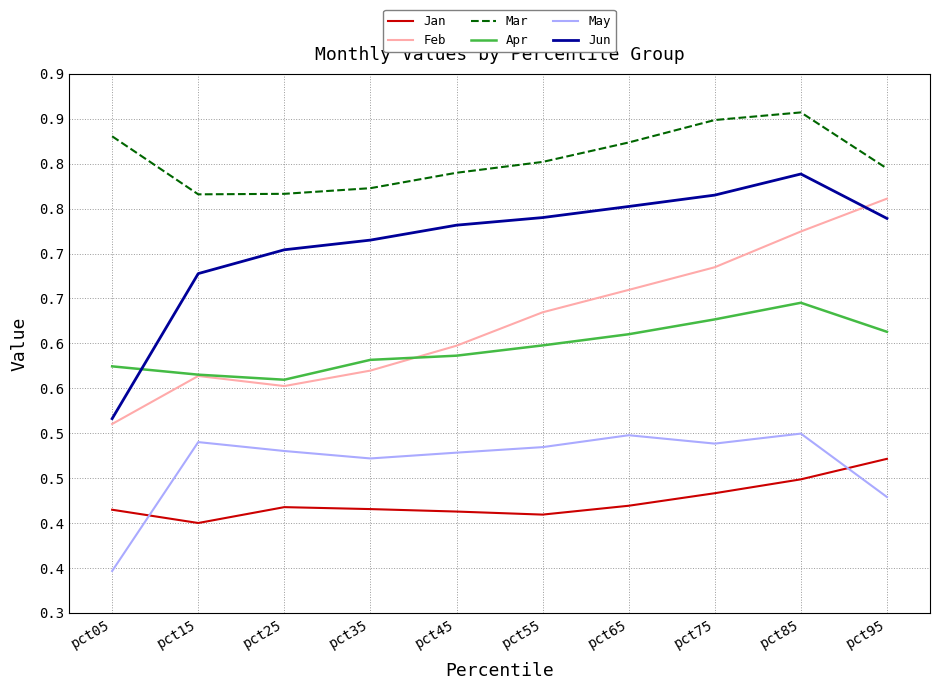

Reading left to right, list all the values displayed in this chart.

Jan: 0.5	0.5	0.5	0.5	0.5	0.5	0.5	0.5	0.5	0.5
Feb: 0.6	0.6	0.6	0.6	0.6	0.7	0.7	0.7	0.8	0.8
Mar: 0.9	0.8	0.8	0.8	0.8	0.9	0.9	0.9	0.9	0.8
Apr: 0.6	0.6	0.6	0.6	0.6	0.6	0.7	0.7	0.7	0.7
May: 0.4	0.5	0.5	0.5	0.5	0.5	0.5	0.5	0.5	0.5
Jun: 0.6	0.7	0.8	0.8	0.8	0.8	0.8	0.8	0.8	0.8